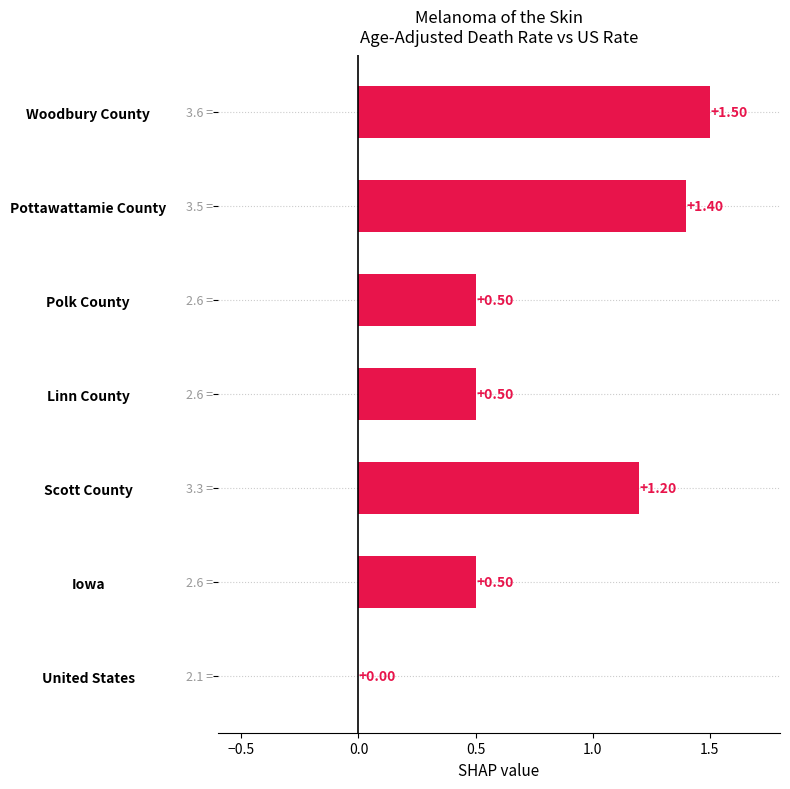

Does the chart contain stacked bars?

No